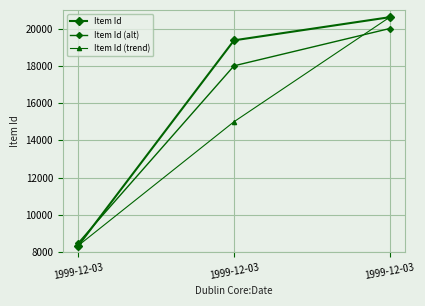

Which series has the largest total across all categories?

Item Id